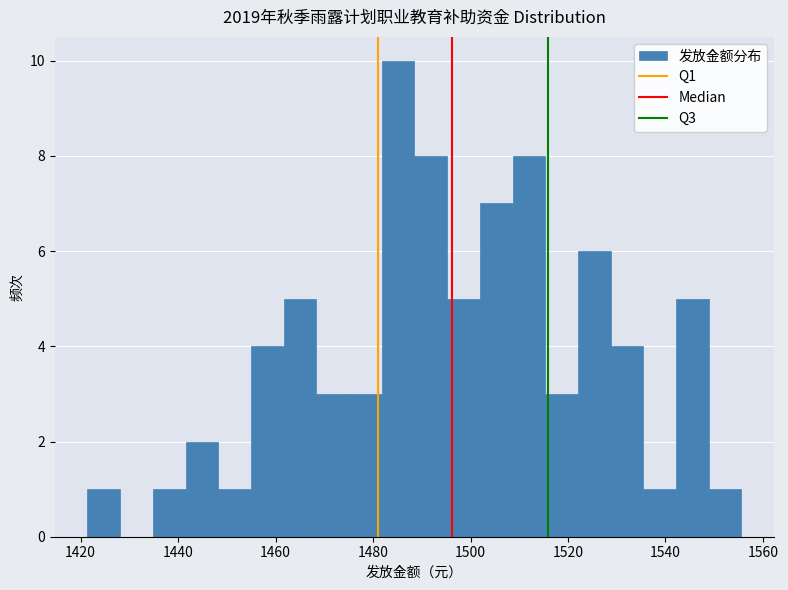

Read against the x-axis, roughly where is the centre of the tallest bar?

1486